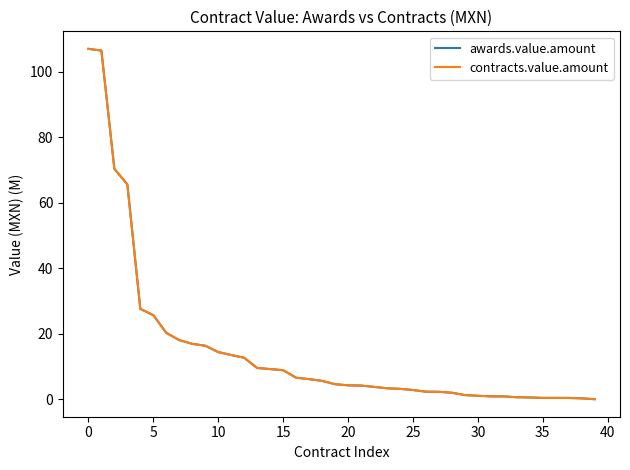

Does the chart display data point markers on the line(s)?

No